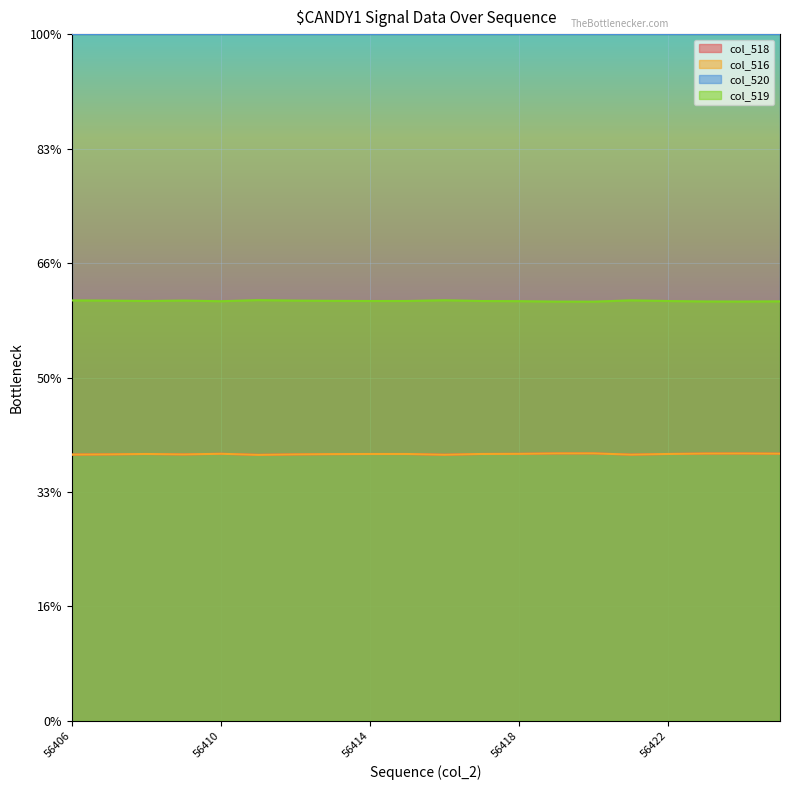

The value of col_516 at 56412 is 16286. True or false?

False